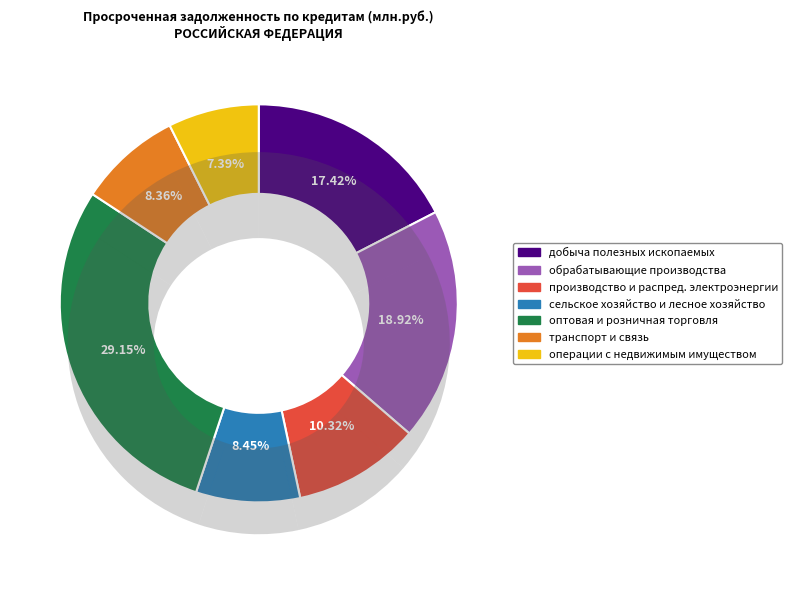

Does any single category account for the majority?

No